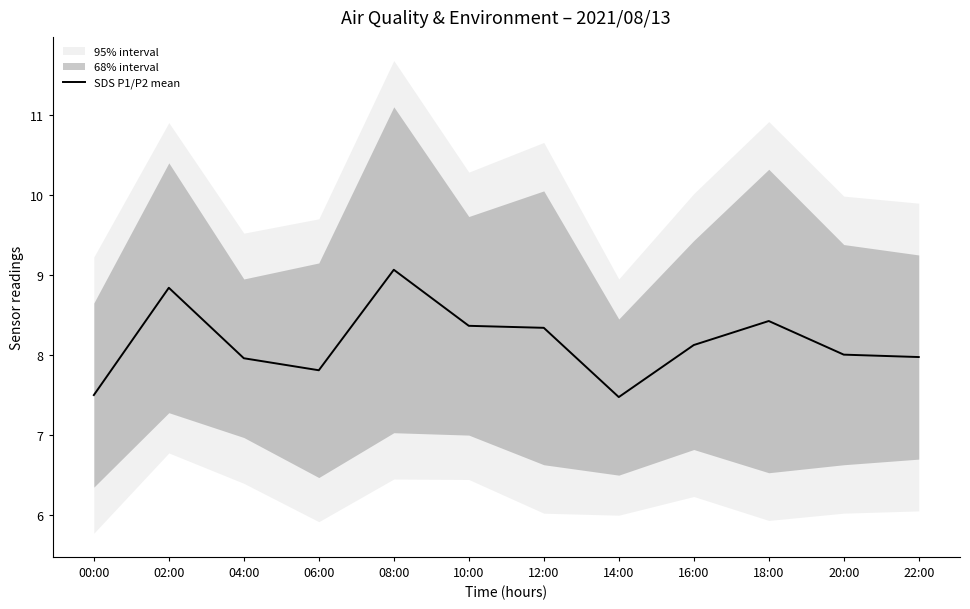

The chart shows a value of 12.8 at 08:00. True or false?

False